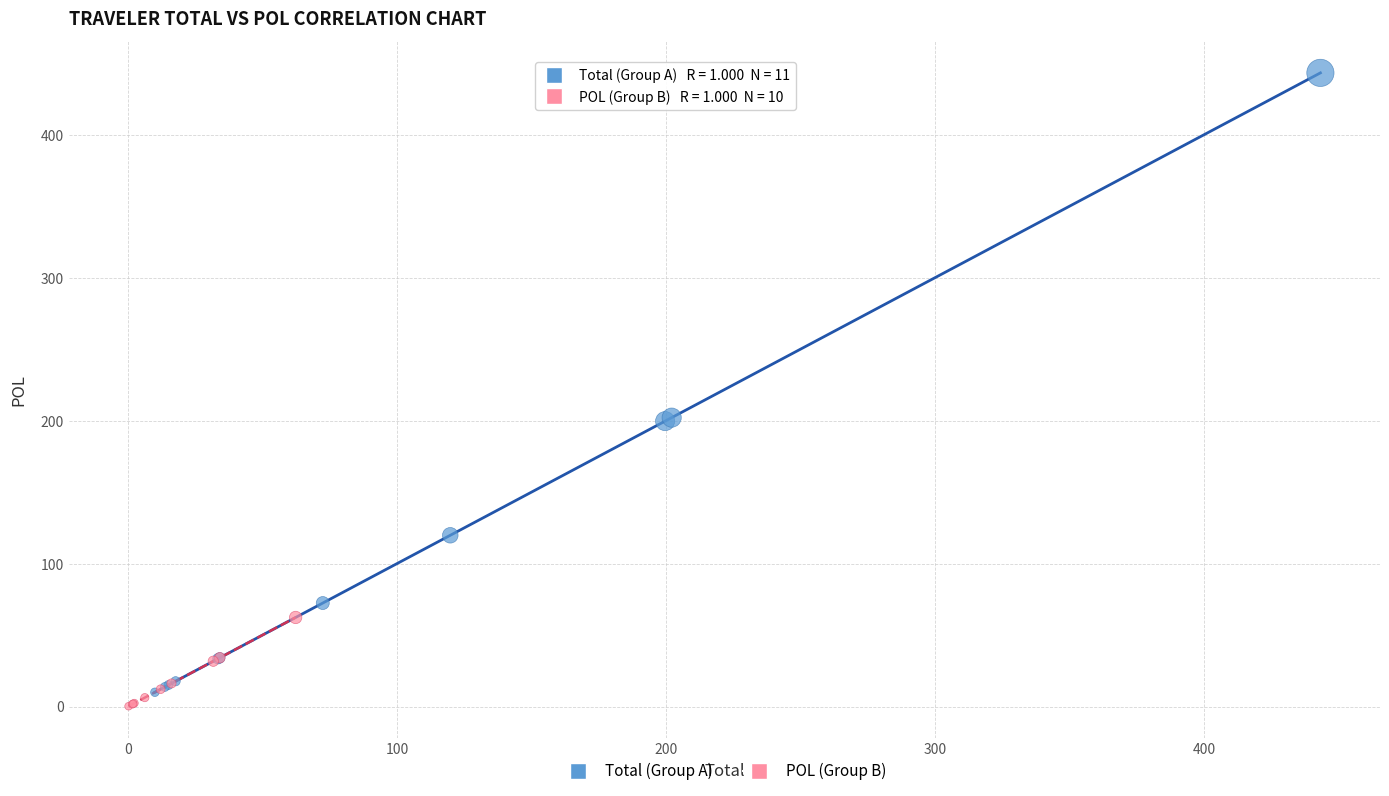

Which series contains the highest Y value?

Total (Group A)